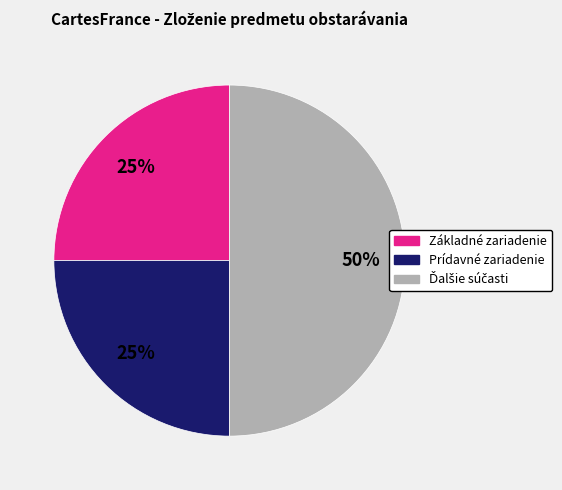

To the nearest percent, what percentage of the pie is Základné zariadenie?

25%